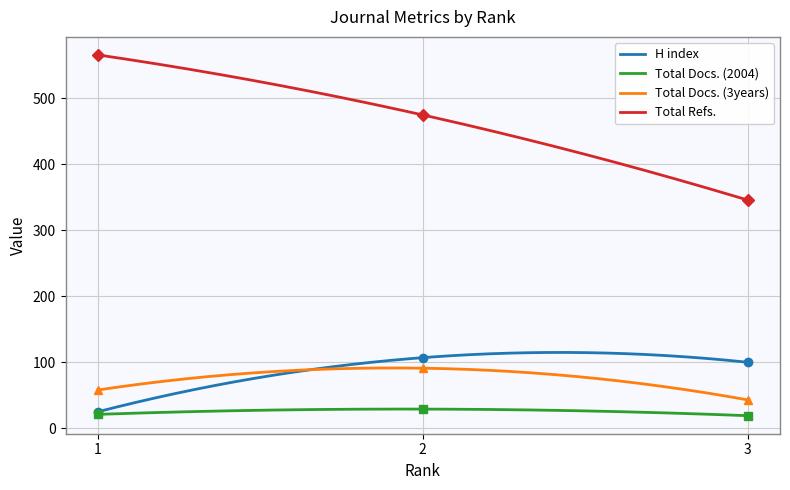

What is the highest value of the Total Docs. (3years) series?

91.3